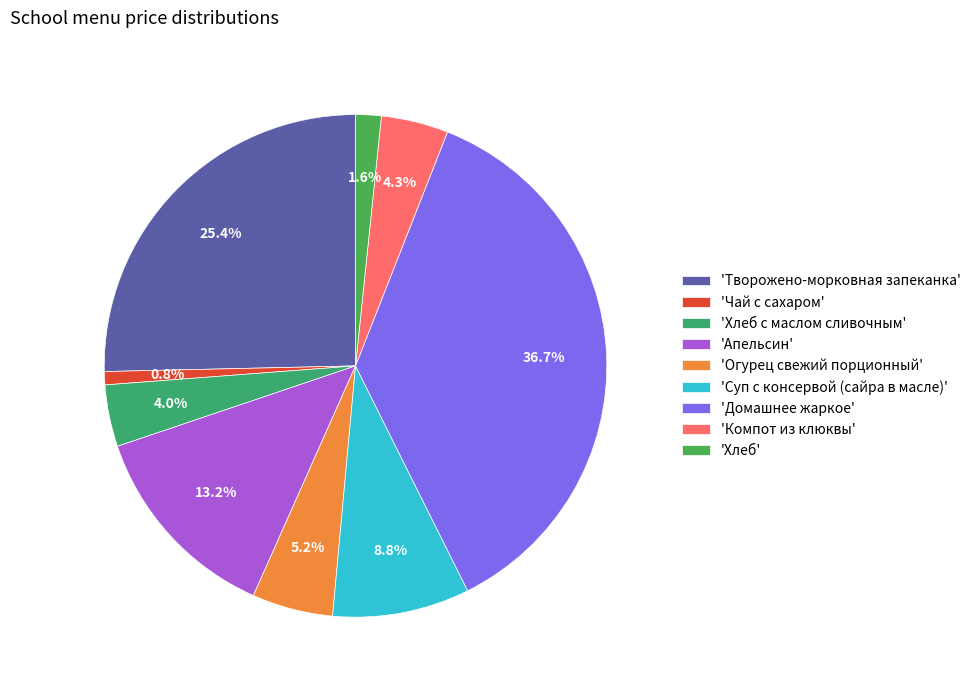

Count the number of slices in the pie.

9